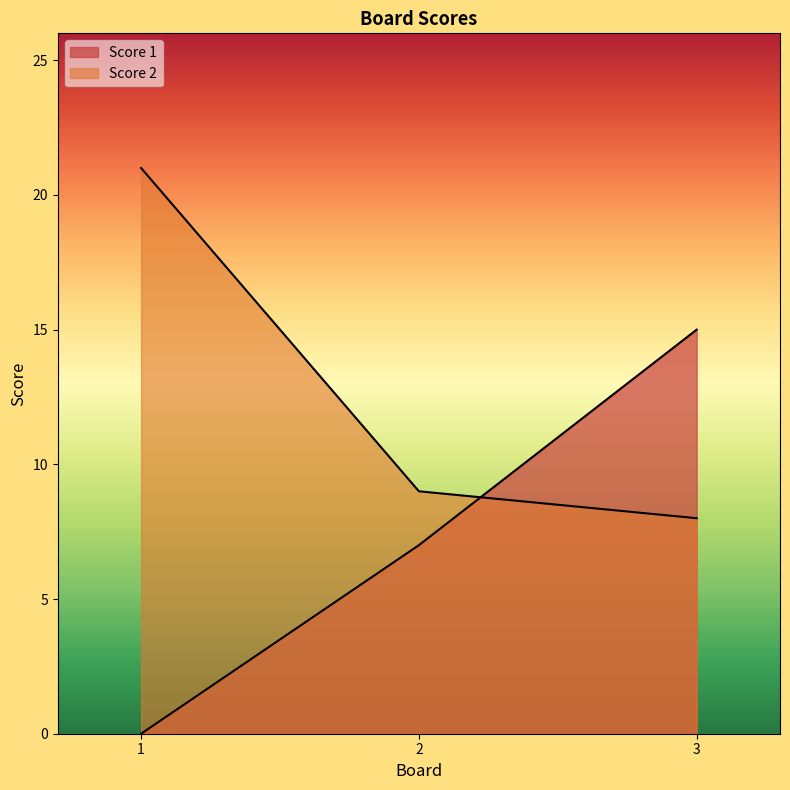

What is the spread (max minus min) of values at 3?

7